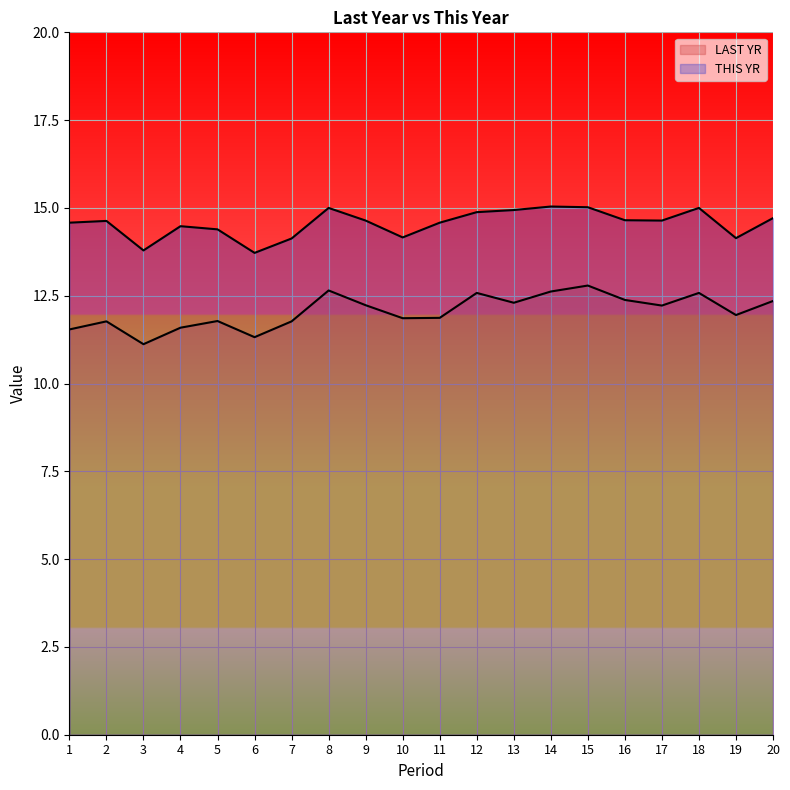

How many interior local valleys does the LAST YR series have?

6